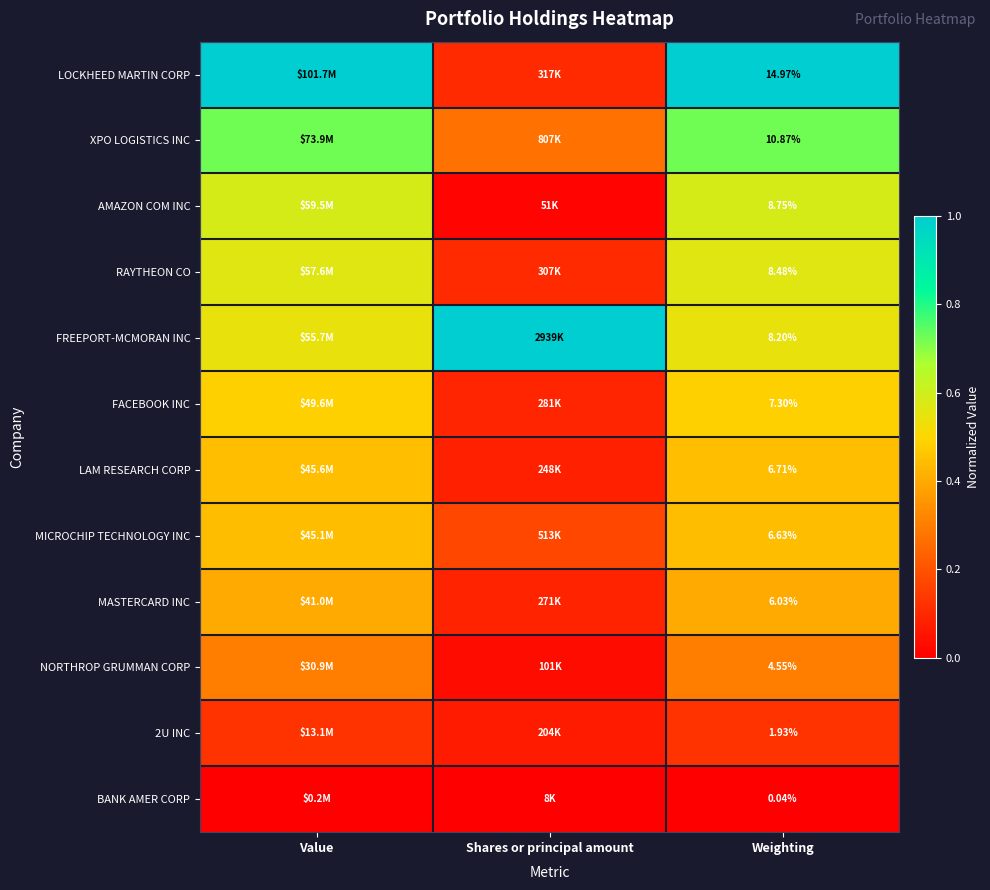

Which category has the highest value across all series?

Value